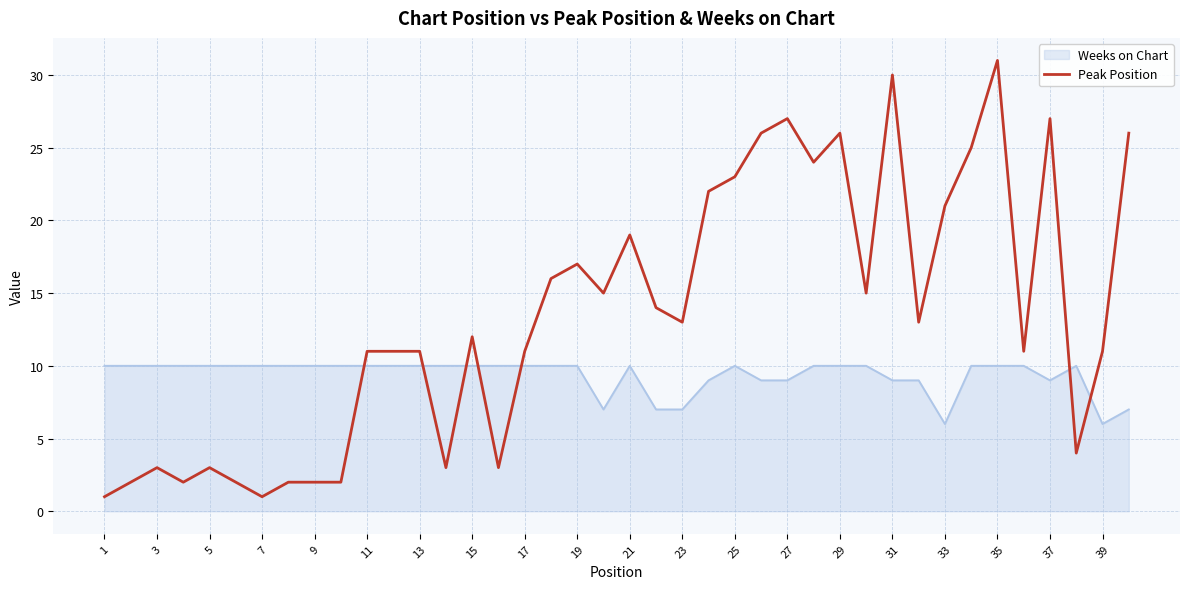

Which series has the largest total across all categories?

Peak Position